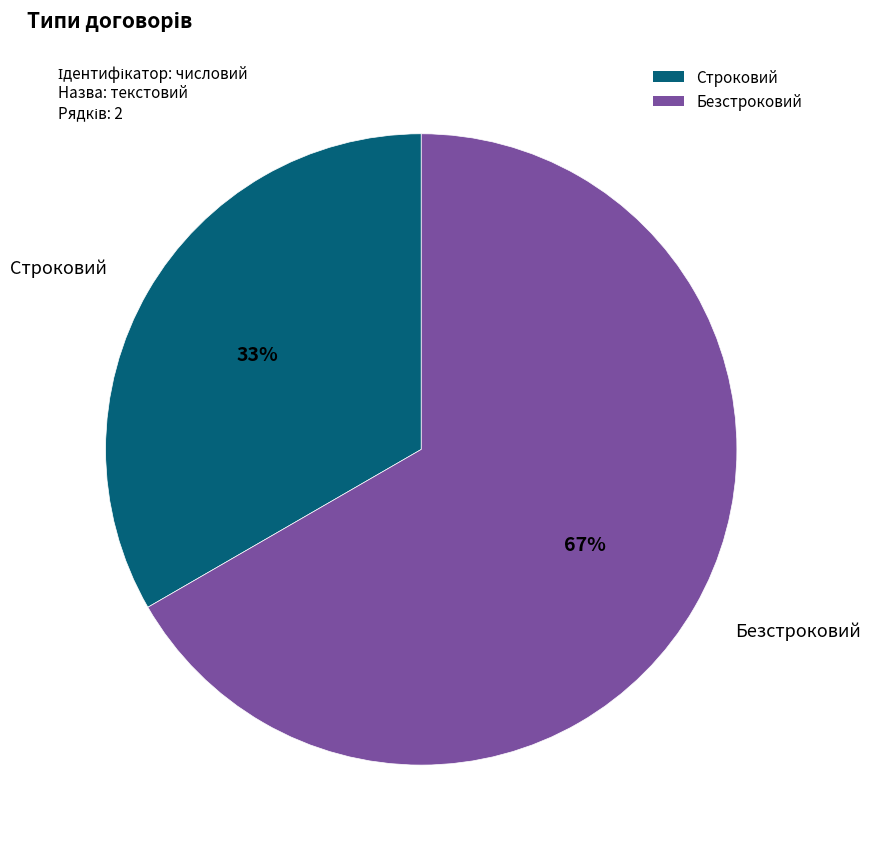

Which category has the smallest portion of the pie?

Строковий